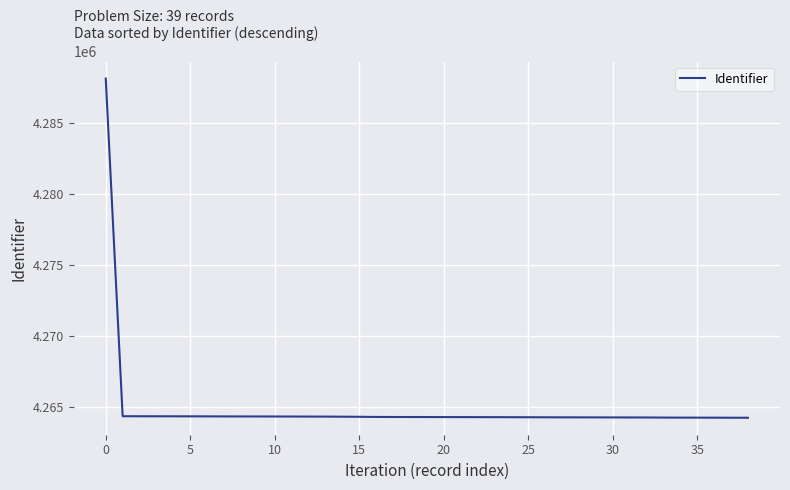

What is the greatest value displayed?

4288114